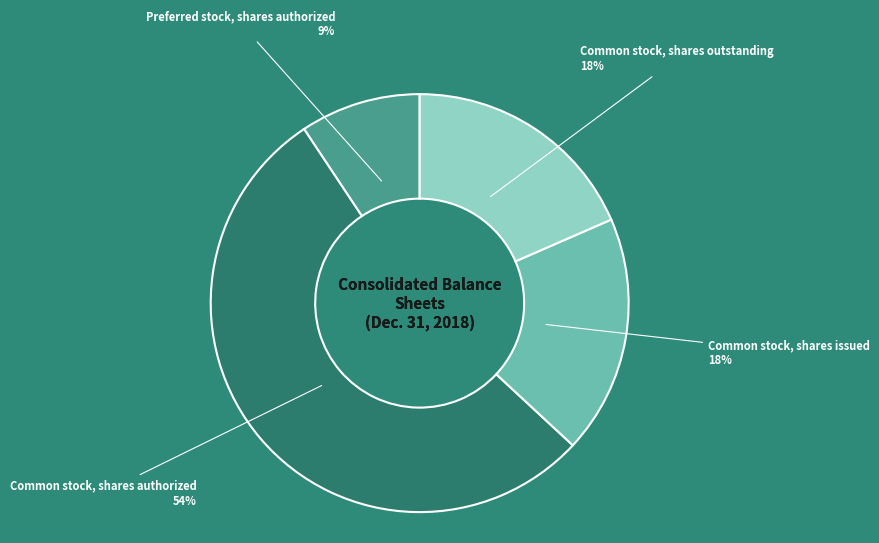

Between Preferred stock, shares authorized and Common stock, shares authorized, which is larger?

Common stock, shares authorized